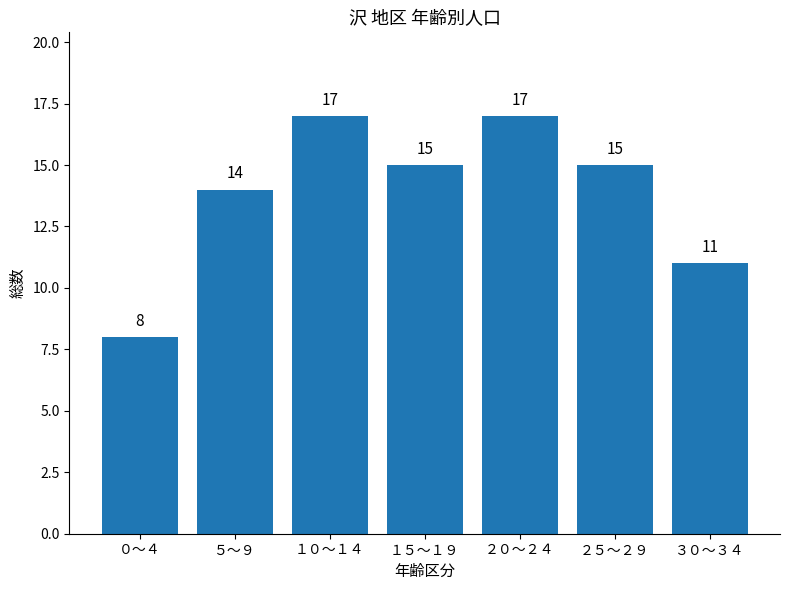

Which label corresponds to the smallest value in the chart?

０～４